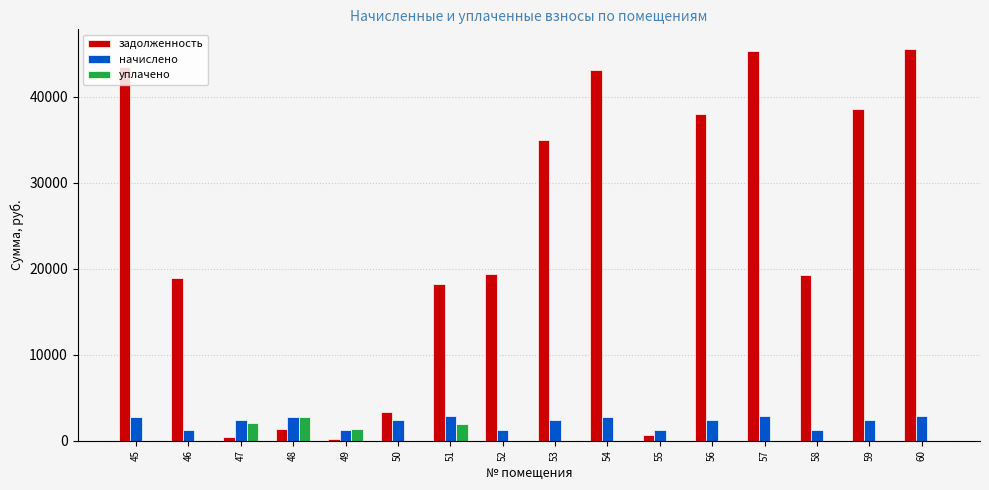

Between 45 and 55, which series saw the biggest shift?

задолженность